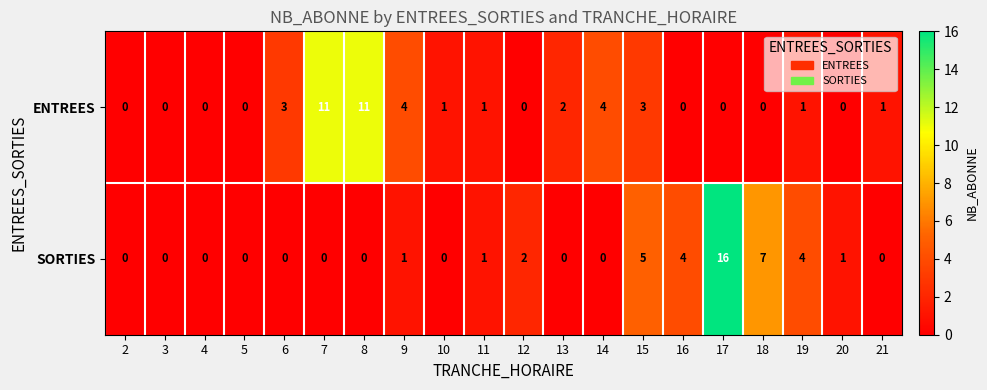

What is the difference between the maximum and minimum values in the ENTREES series?

11